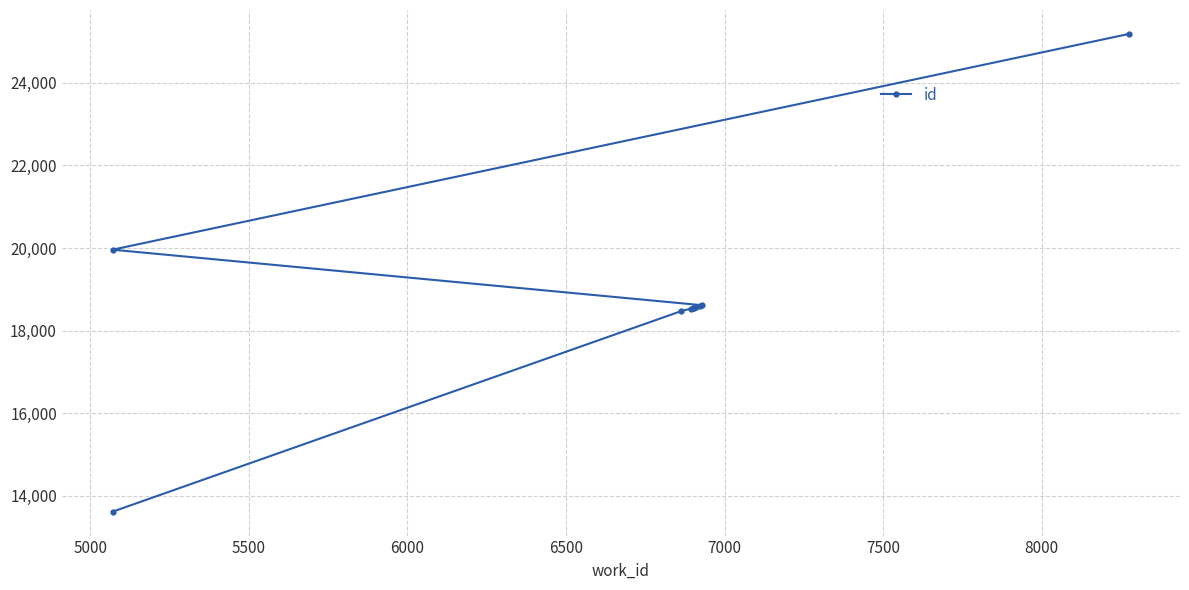

Count the number of data series in this chart.

1